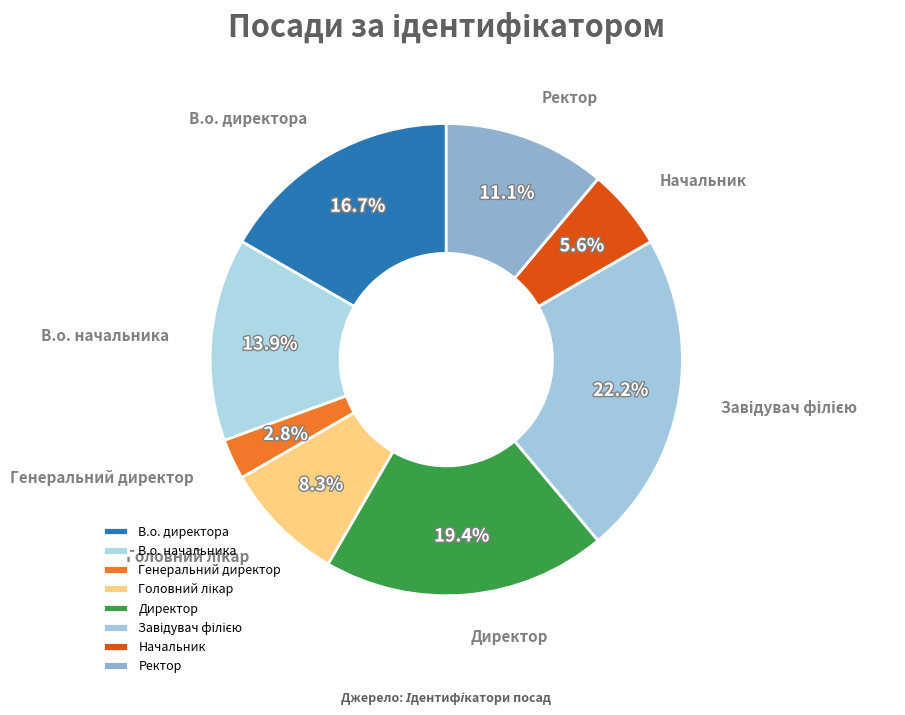

Count the number of slices in the pie.

8